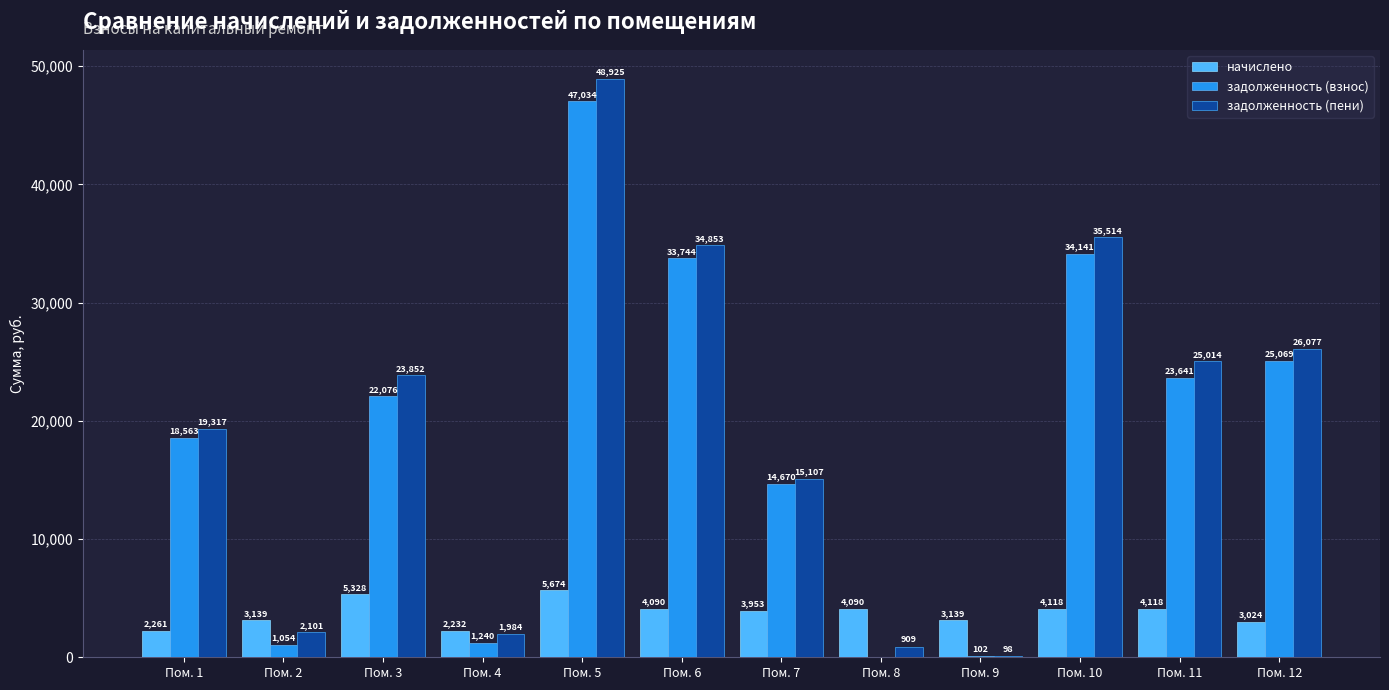

What is the greatest value displayed?

48925.4